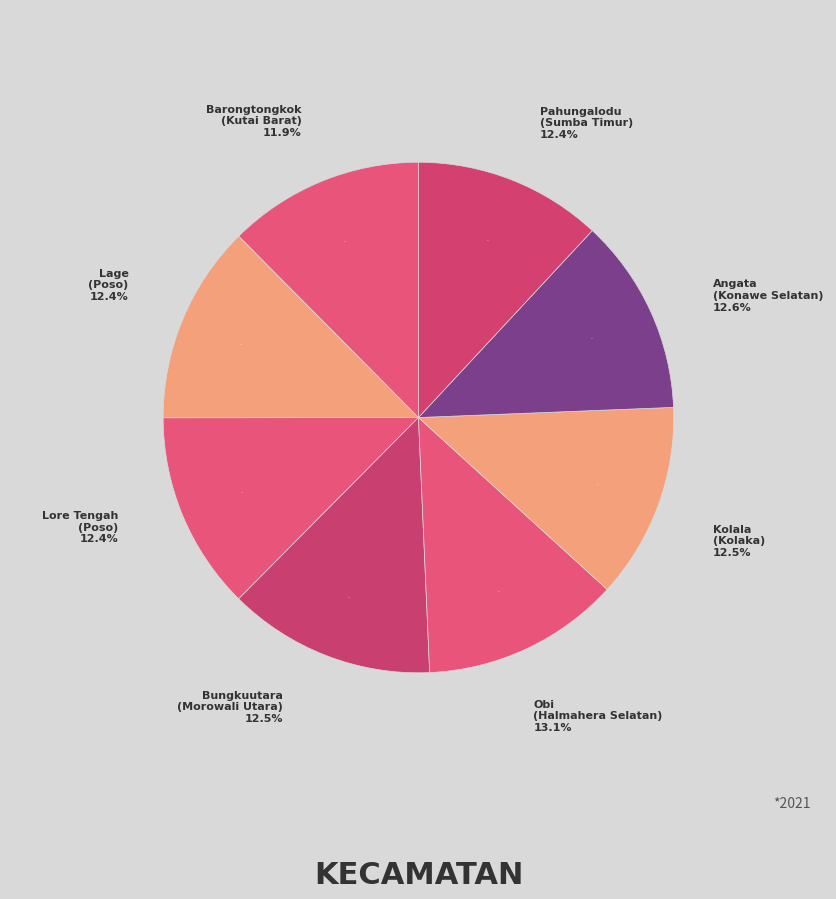

What percentage is NOT represented by Obi
(Halmahera Selatan)?

86.9%